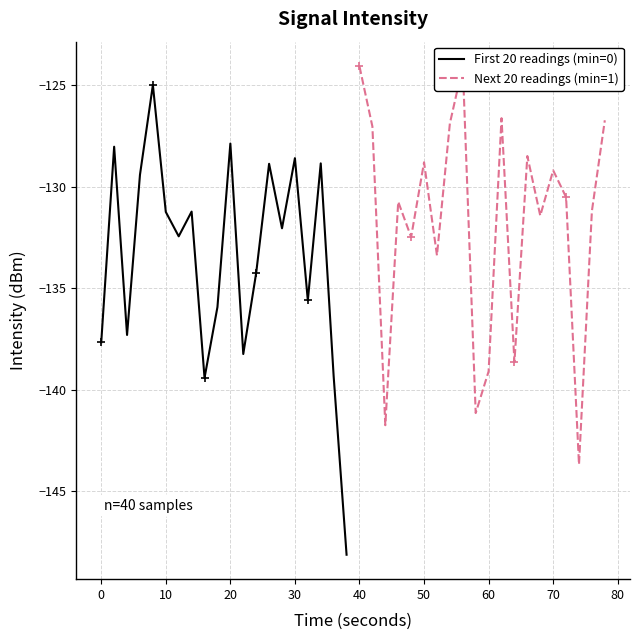

Rank the series by their average value, from lowest to highest.

First 20 readings (min=0), Next 20 readings (min=1)